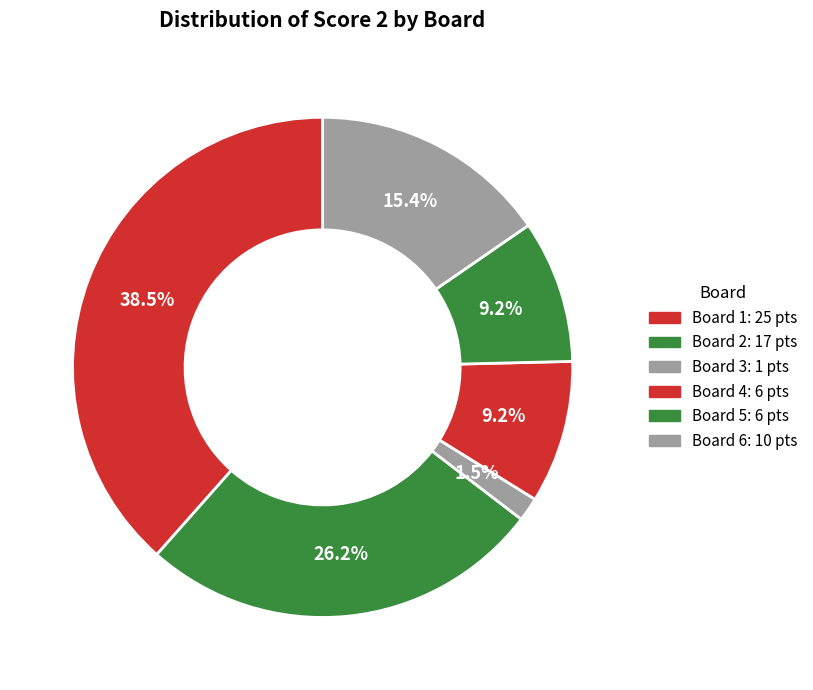

Count the number of slices in the pie.

6